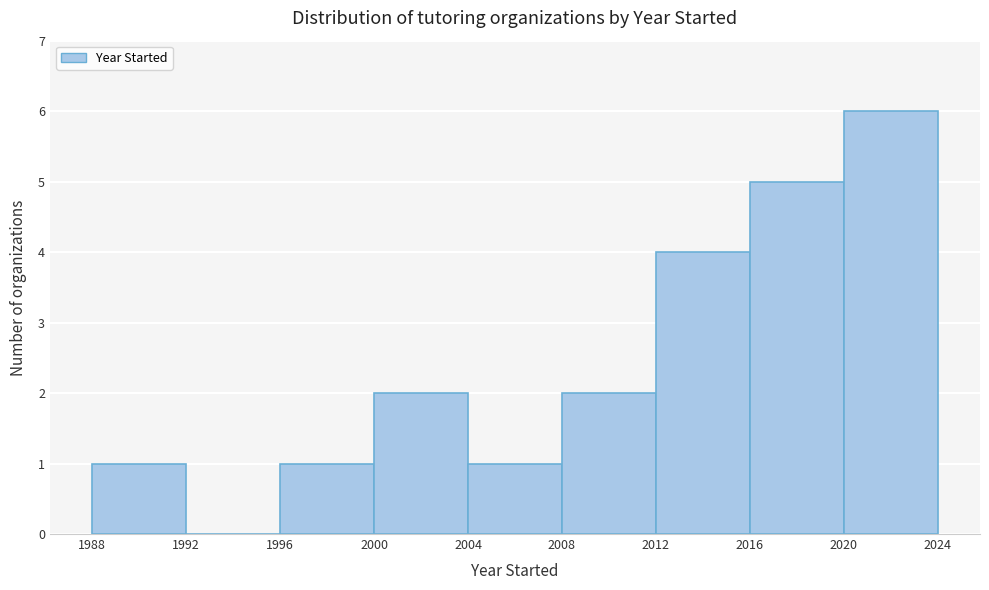

Reading left to right, transcribe this chart: for each bar, give the range it covers on the x-axis and its height. The values are not printed on the chart, so give them approximately, as read against the axis.

1988 to 1992: 1
1992 to 1996: 0
1996 to 2000: 1
2000 to 2004: 2
2004 to 2008: 1
2008 to 2012: 2
2012 to 2016: 4
2016 to 2020: 5
2020 to 2024: 6